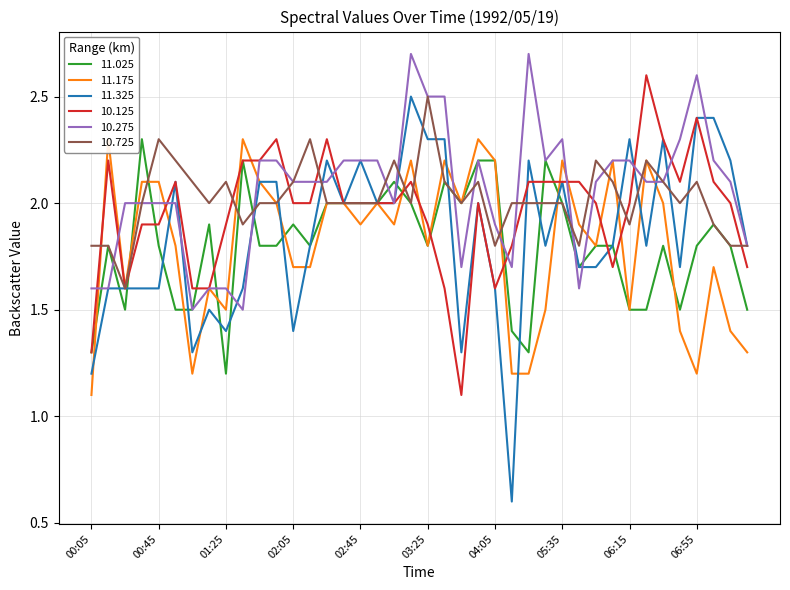

What is the difference between the maximum and minimum values in the  10.275 series?

1.2